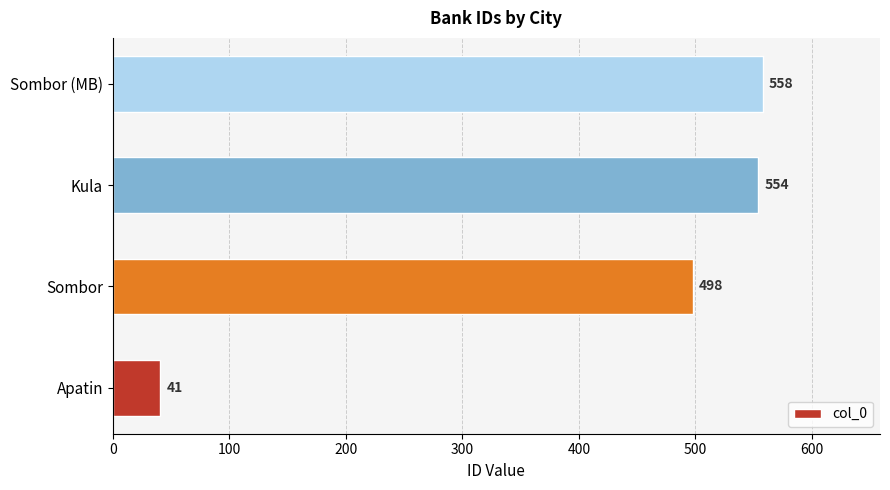

What value does the data have at Sombor?

498